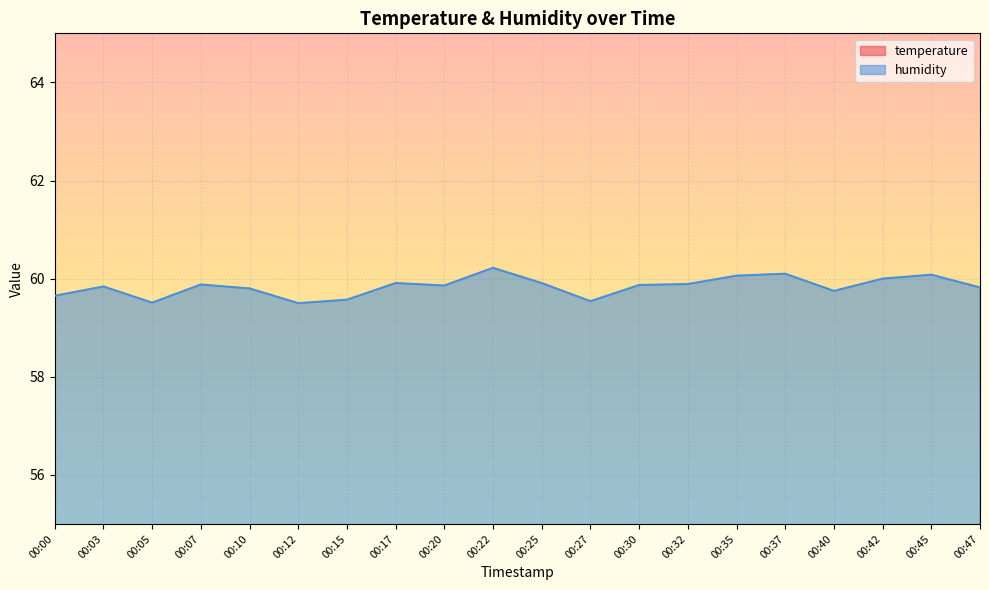

What is the sum of the temperature values at 00:17 and 00:20?

47.7